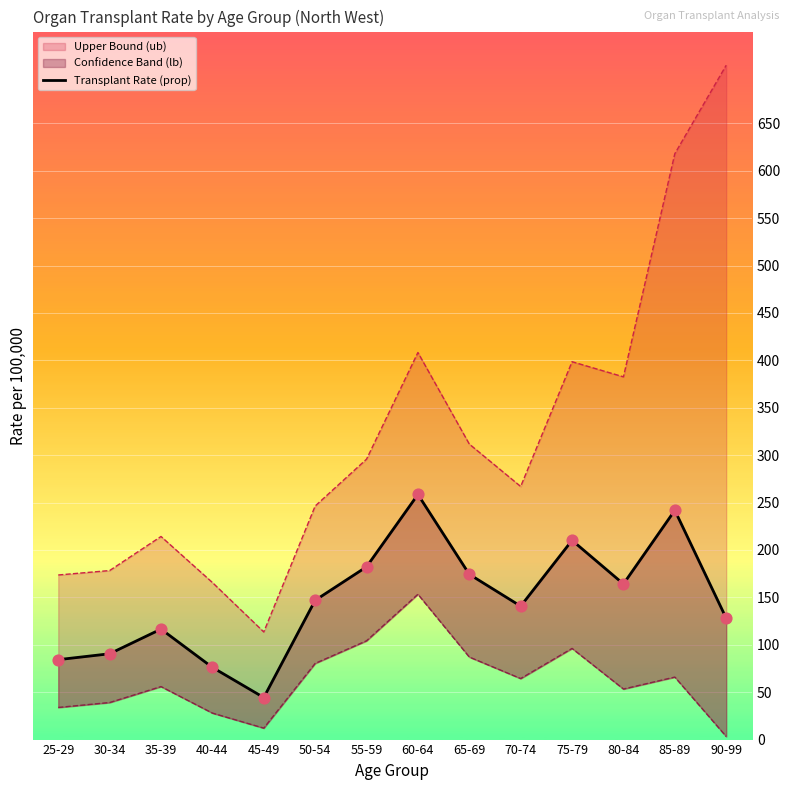

Between 25-29 and 30-34, which is larger?

30-34